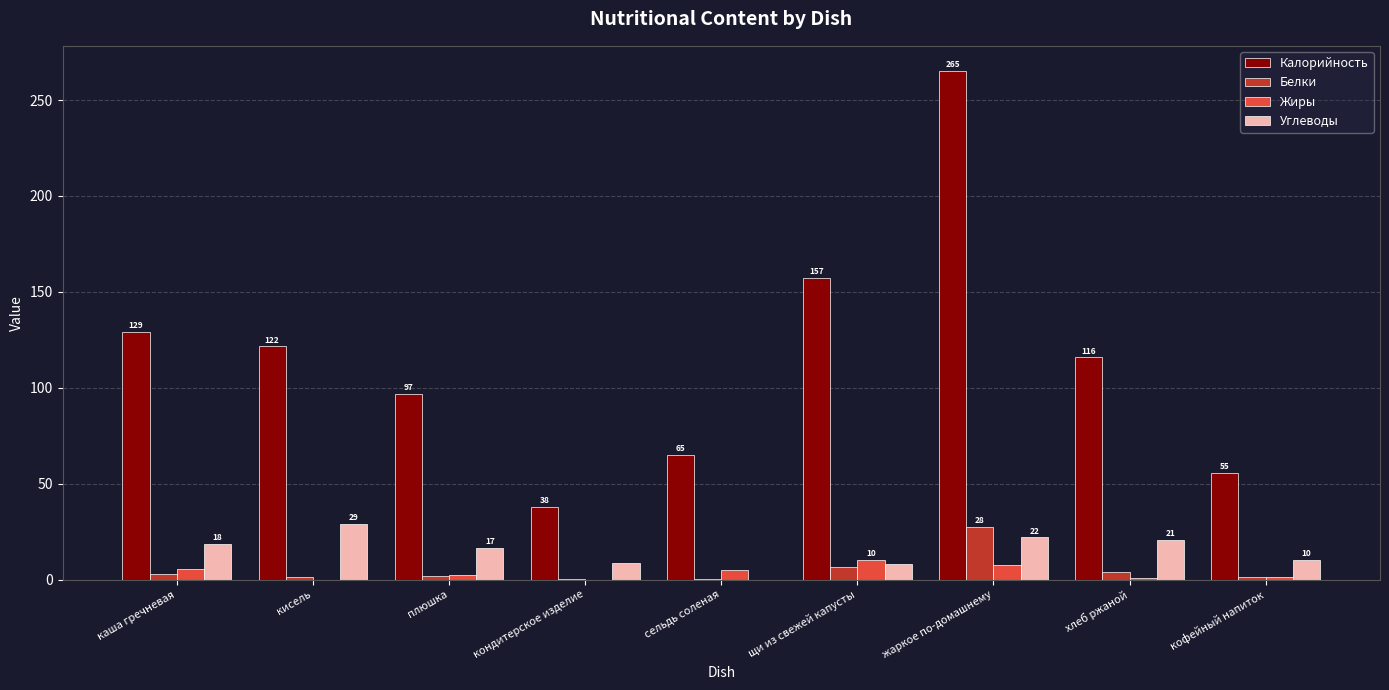

Which series has the largest total across all categories?

Калорийность